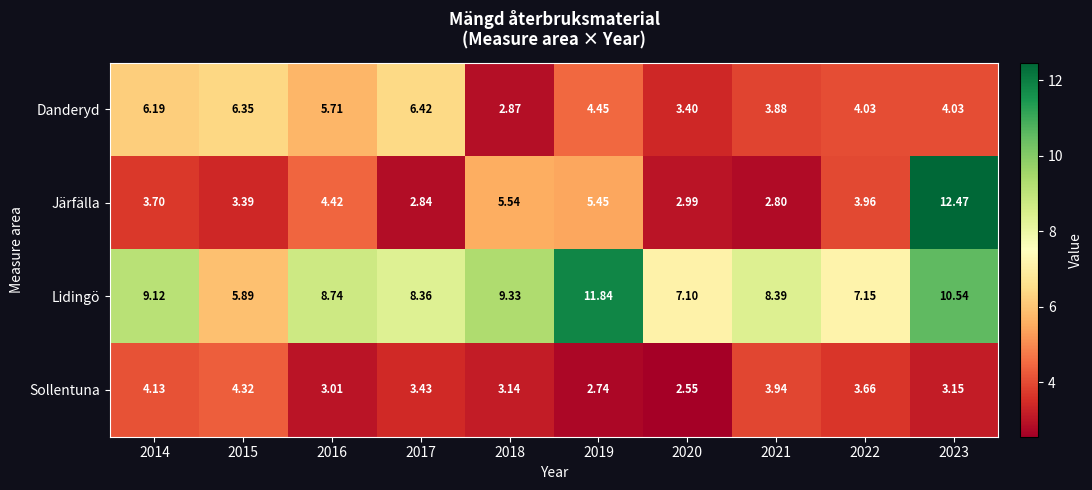

Which series has the largest range (max minus min)?

Järfälla